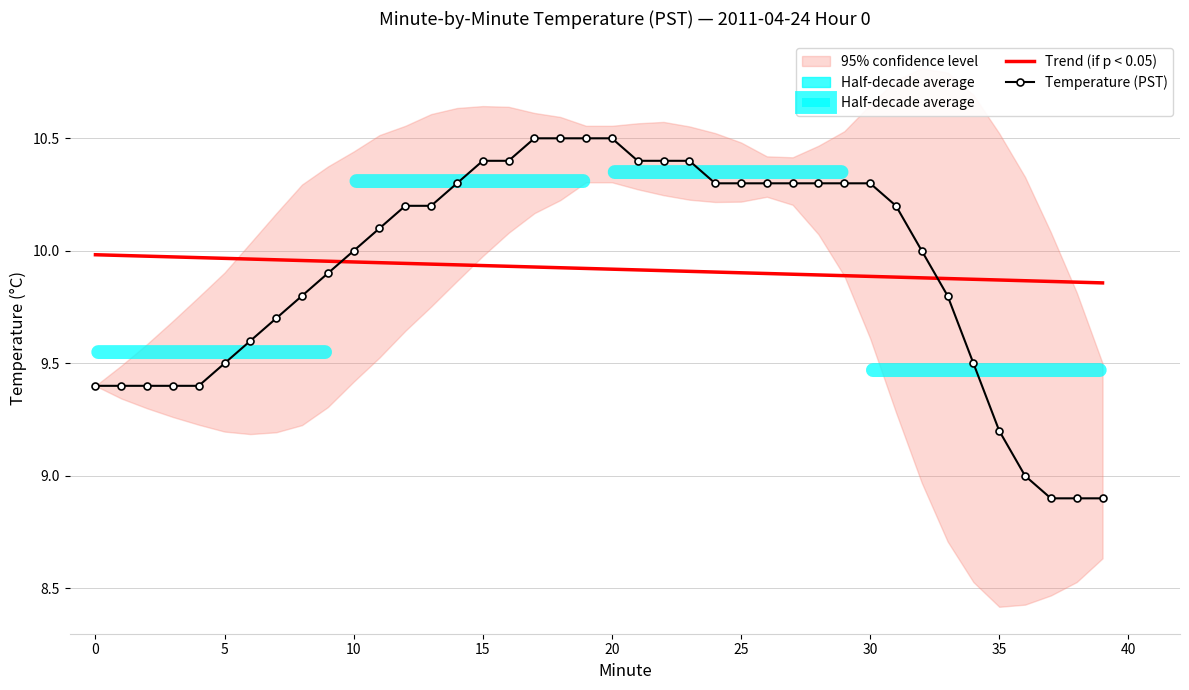

True or false: Temperature (PST) has a value of 8.9 at 38.

True